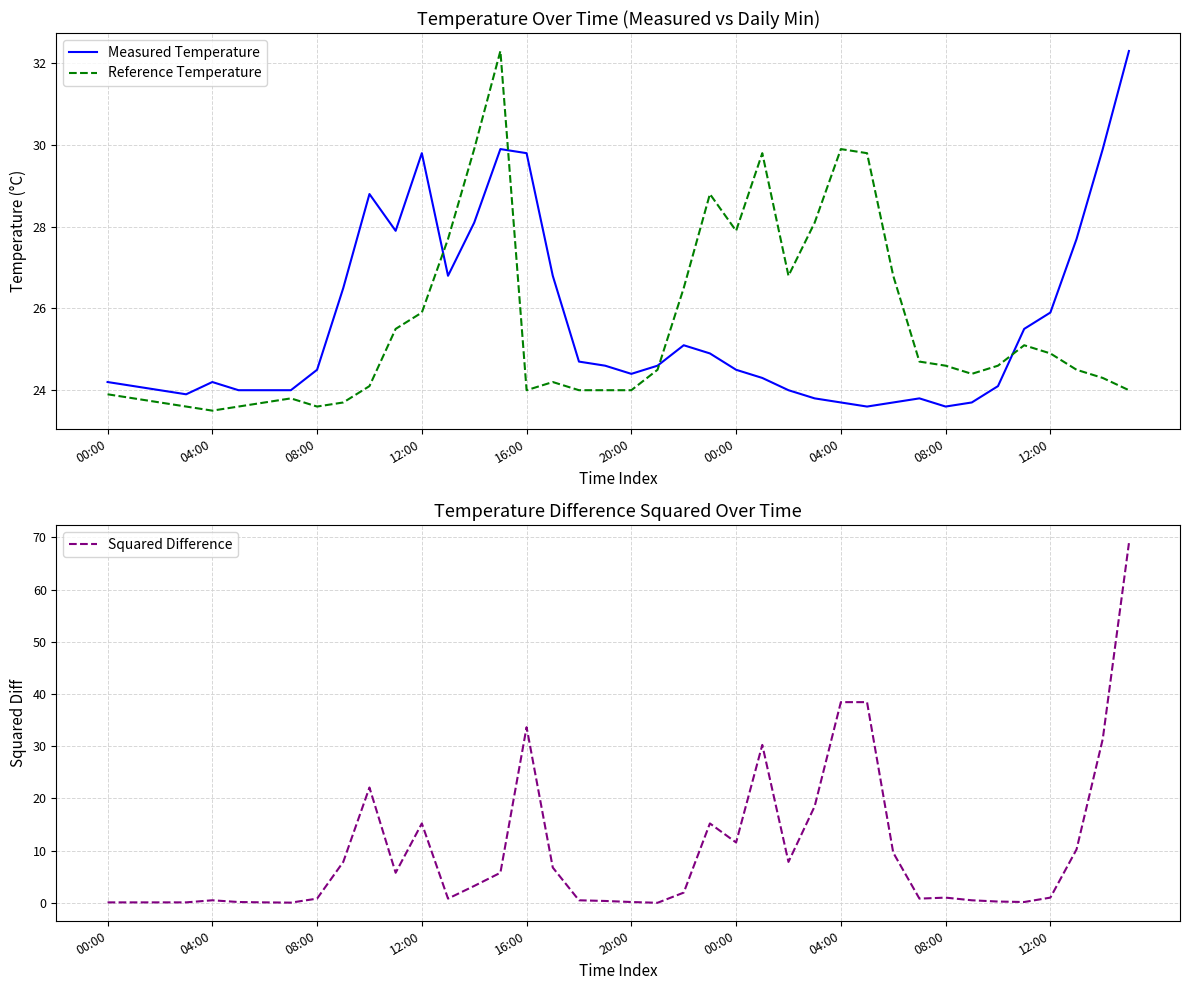

How many distinct data groups are displayed?

3